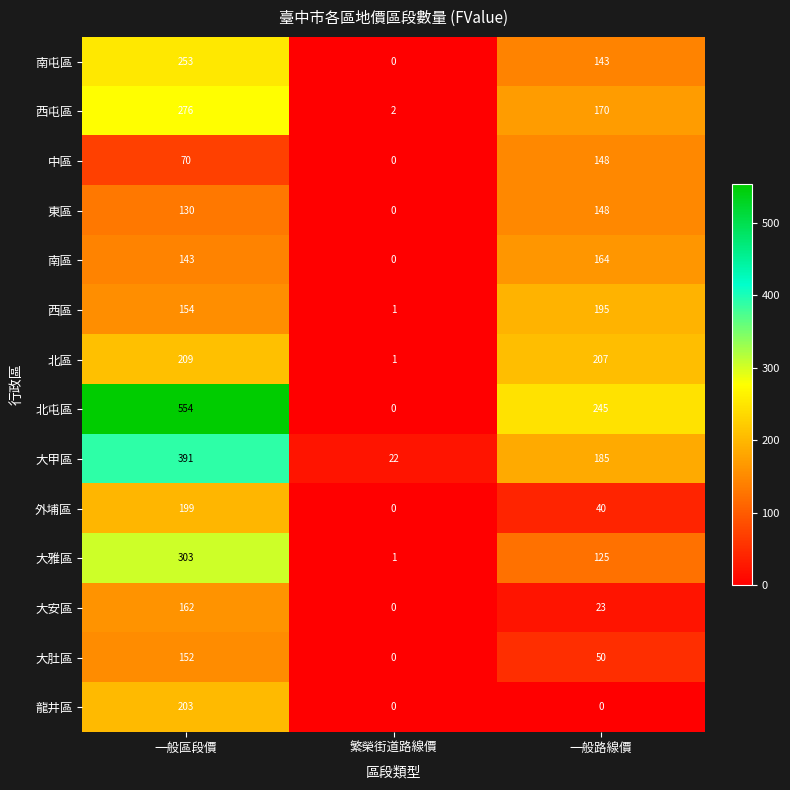

What value does the 東區 series have at 一般路線價, to the nearest 50?

150